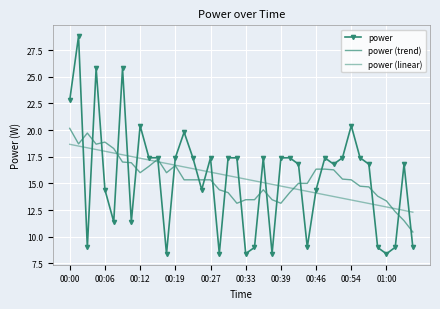

What is the difference between the maximum and minimum values in the power series?

20.4